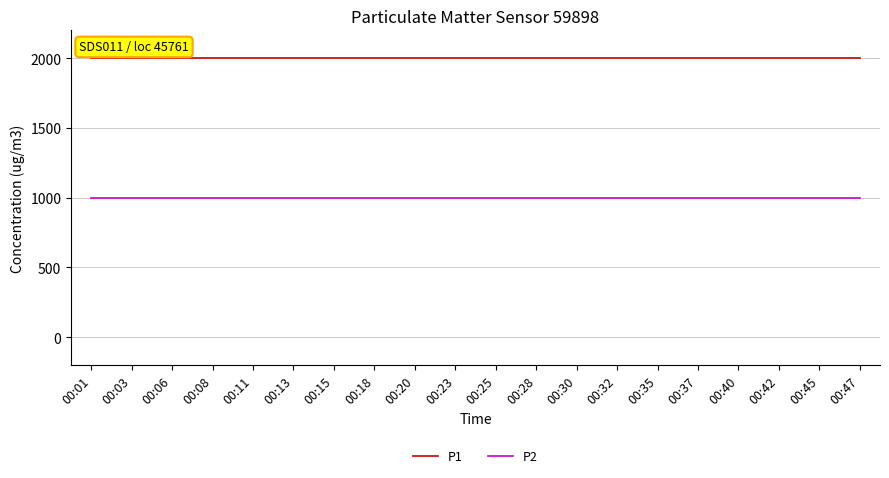

Rank the series by their maximum value, from lowest to highest.

P2, P1